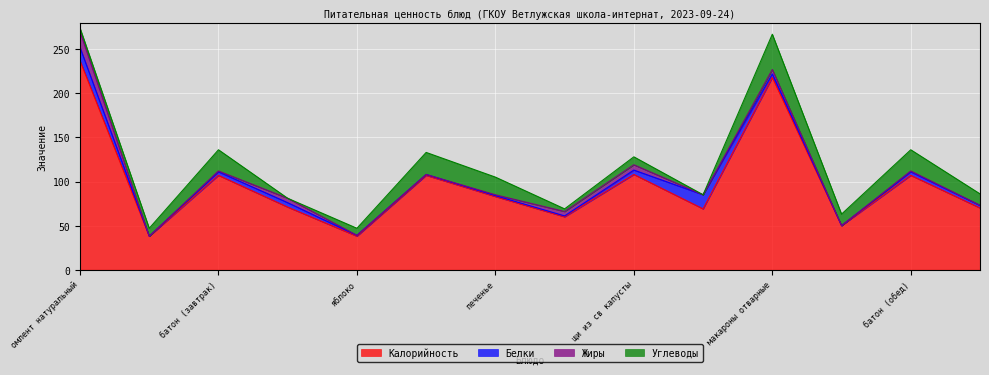

Which label corresponds to the largest value in the chart?

омлент натуральный